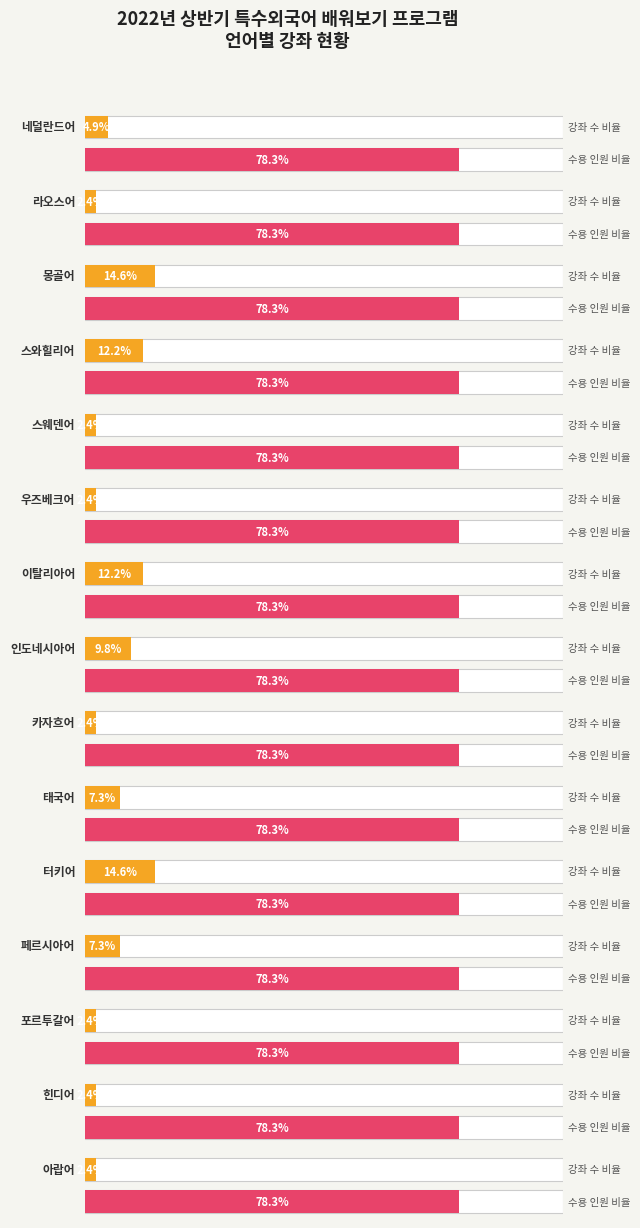

Which category has the lowest value in the 최대 수용인원 series?

네덜란드어